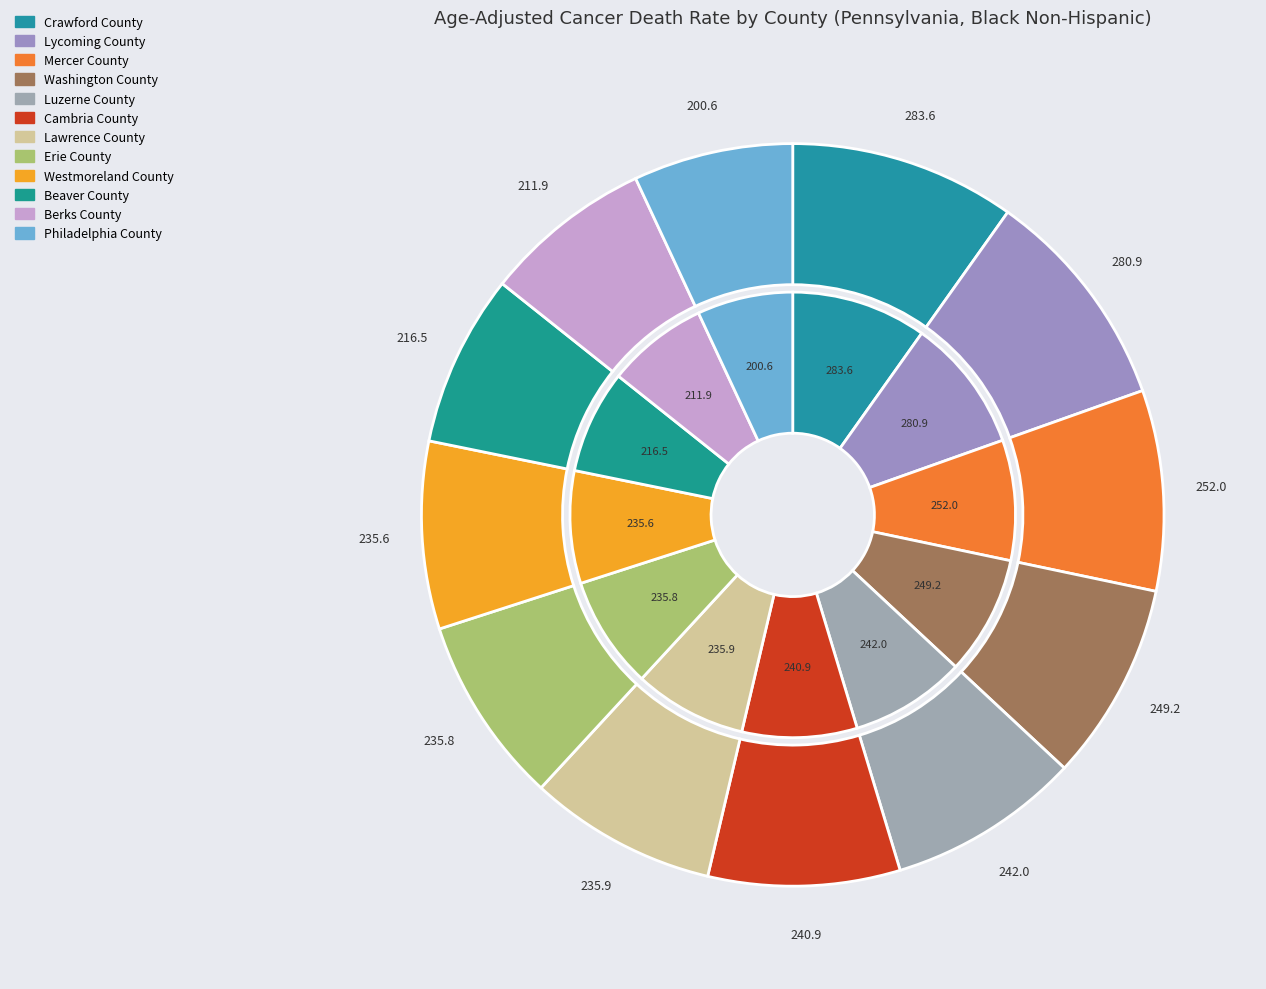

Which category has the smallest portion of the pie?

Philadelphia County